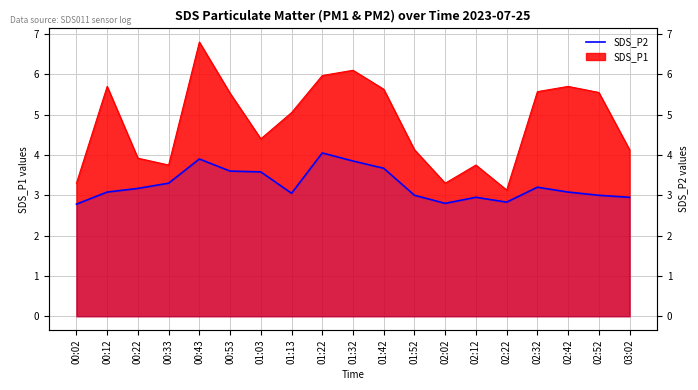

Count the number of categories in the chart.

19